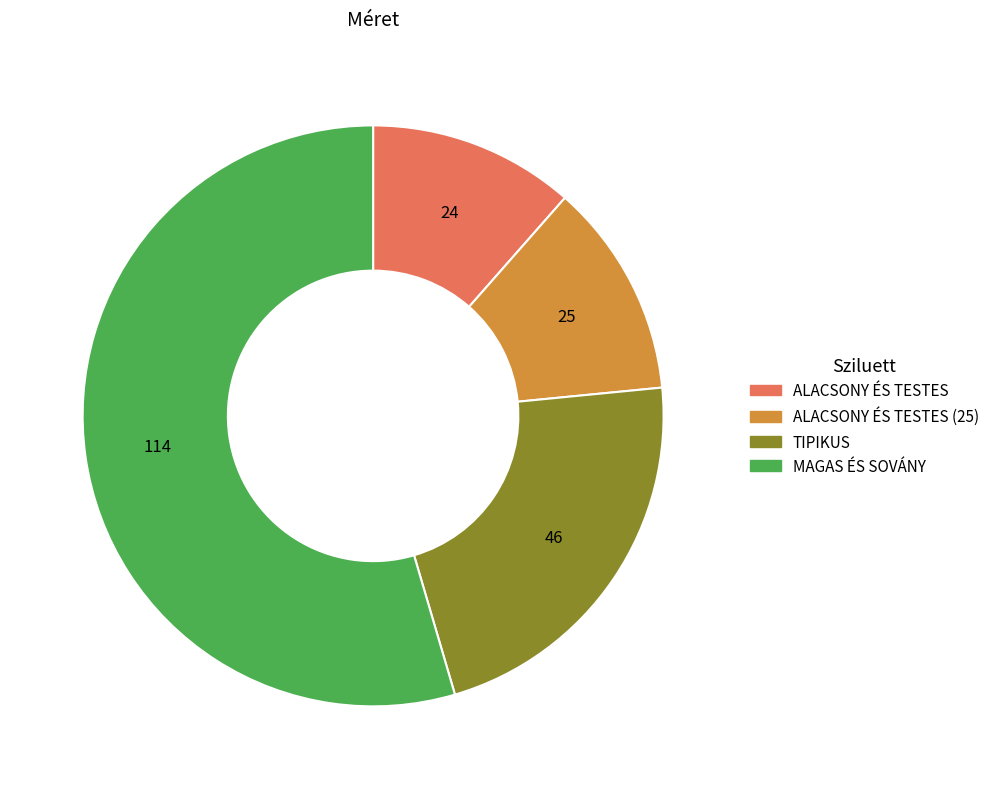

How many segments does this pie chart have?

4